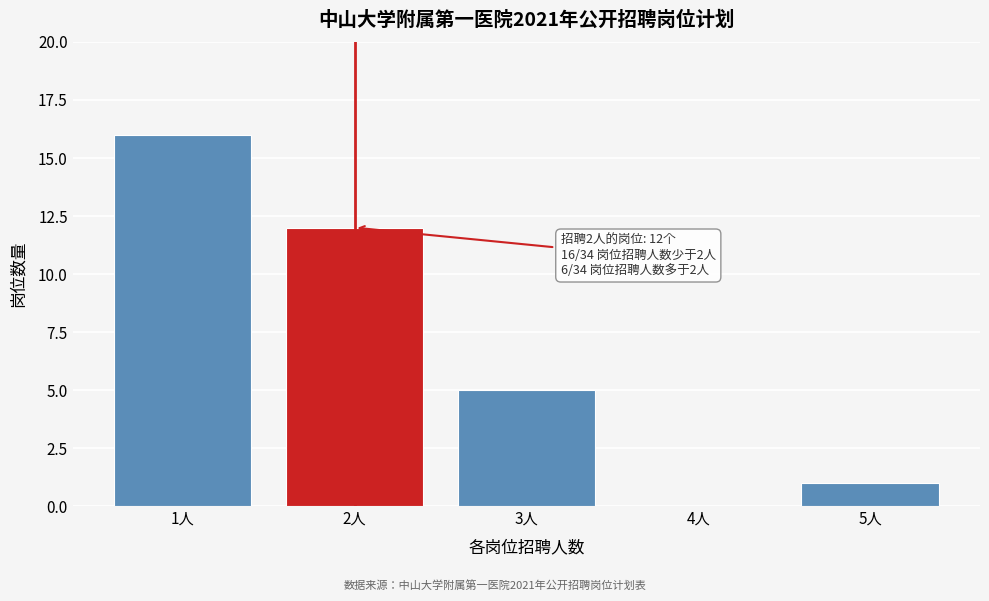

Reading left to right, list all the values displayed in this chart.

1人=16	2人=12	3人=5	4人=0	5人=1